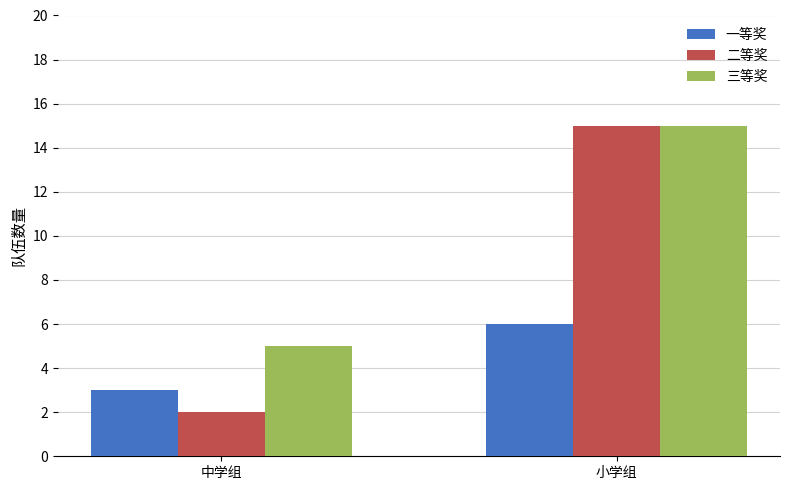

How many groups of bars are there?

2